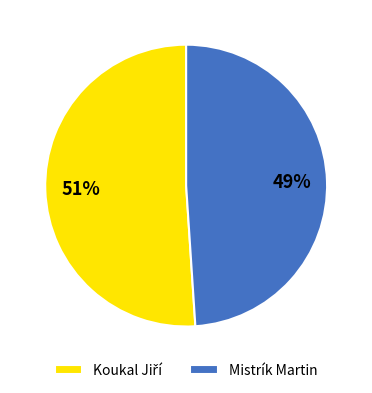

To the nearest percent, what is the average slice percentage?

50%